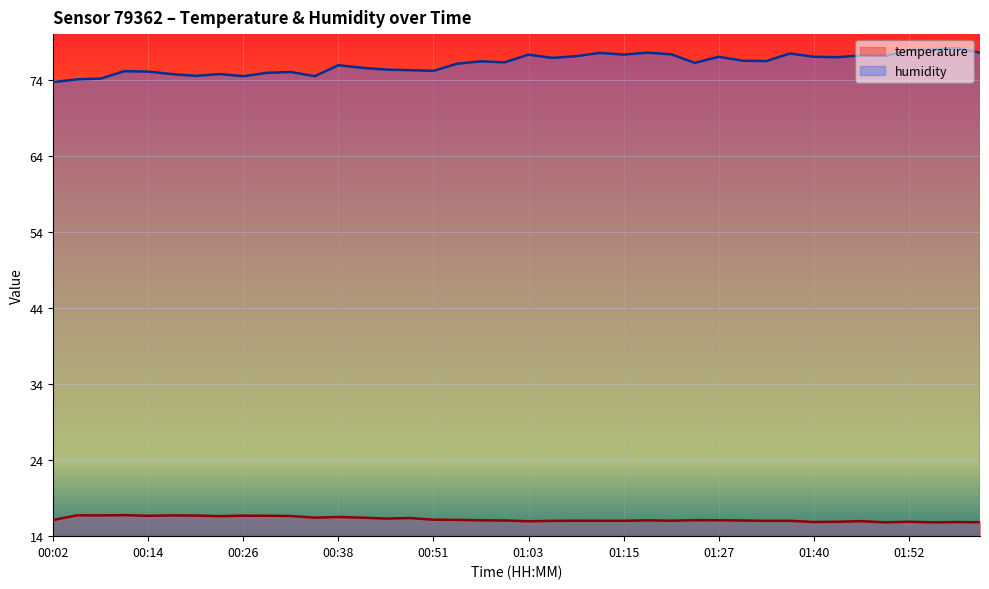

At which category does the chart reach its minimum across all series?

01:49